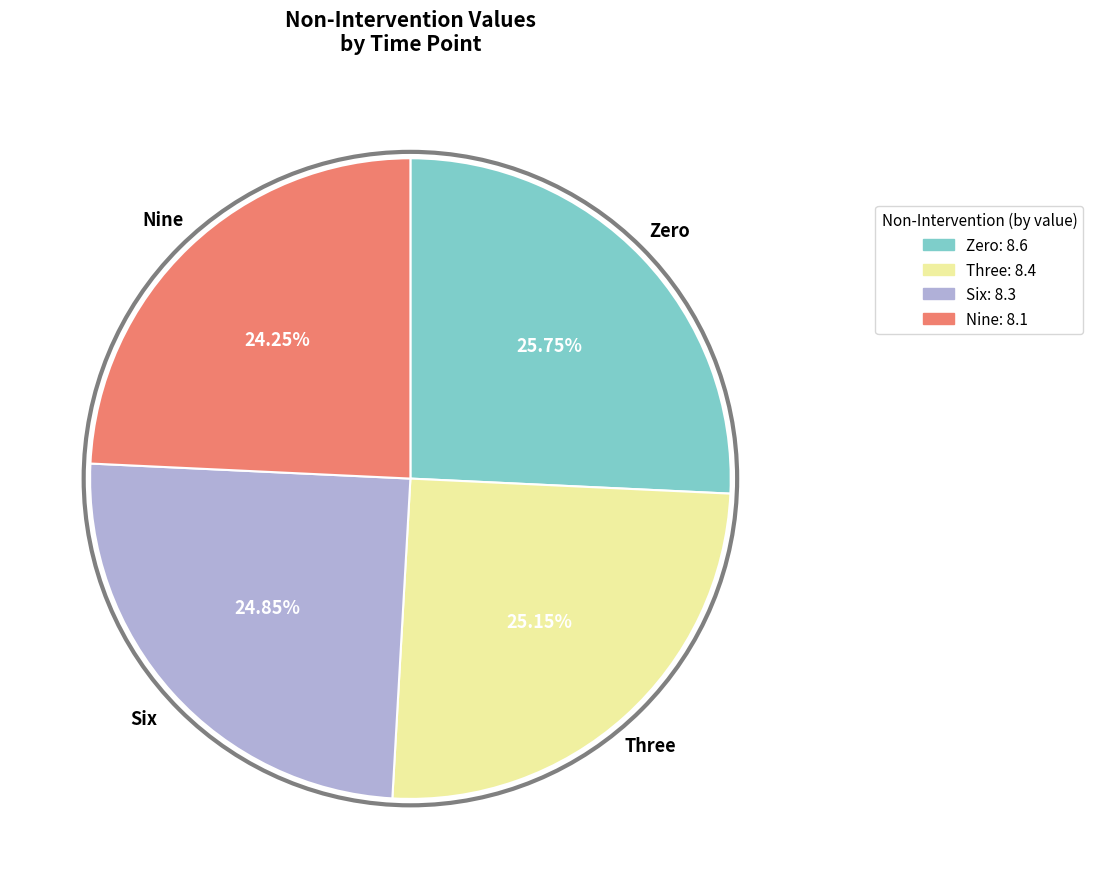

What is the ratio of the value at Nine to the value at Three?

1.0